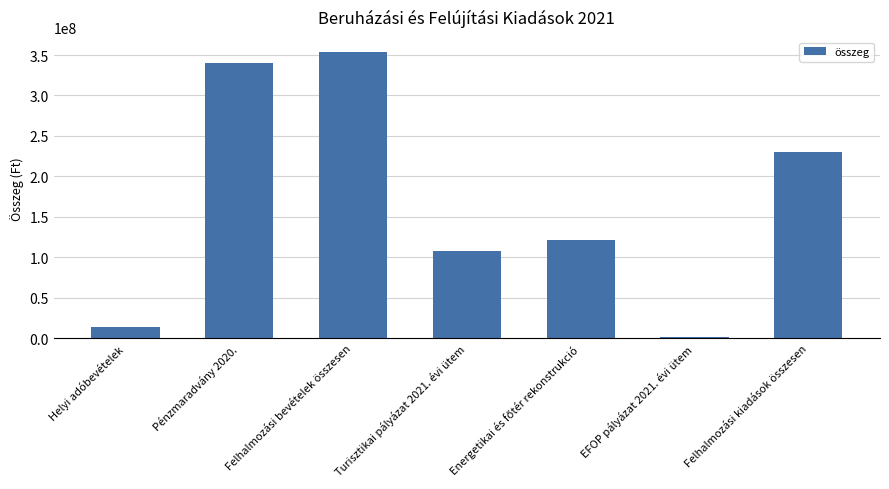

The value at EFOP pályázat 2021. évi ütem is 1090524. True or false?

True